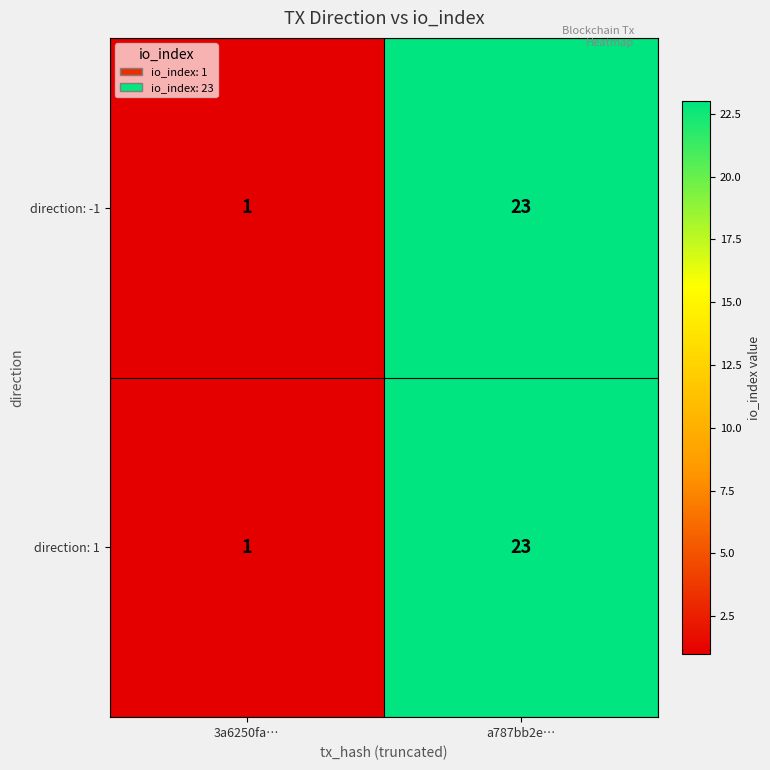

At which category is the sum across all series the highest?

a787bb2e…